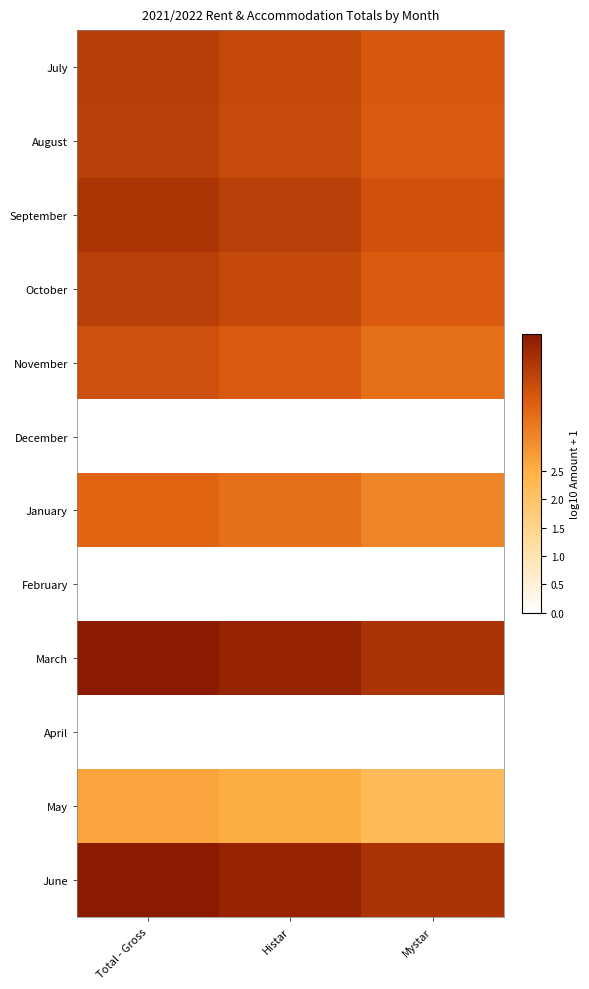

Reading left to right, what are all the values shown in this chart?

July: Total - Gross=4.3	Histar=4.1	Mystar=3.8
August: Total - Gross=4.2	Histar=4.1	Mystar=3.8
September: Total - Gross=4.4	Histar=4.2	Mystar=3.9
October: Total - Gross=4.3	Histar=4.1	Mystar=3.8
November: Total - Gross=3.9	Histar=3.8	Mystar=3.5
December: Total - Gross=0.0	Histar=0.0	Mystar=0.0
January: Total - Gross=3.6	Histar=3.4	Mystar=3.1
February: Total - Gross=0.0	Histar=0.0	Mystar=0.0
March: Total - Gross=4.9	Histar=4.7	Mystar=4.4
April: Total - Gross=0.0	Histar=0.0	Mystar=0.0
May: Total - Gross=2.7	Histar=2.5	Mystar=2.2
June: Total - Gross=4.9	Histar=4.7	Mystar=4.4